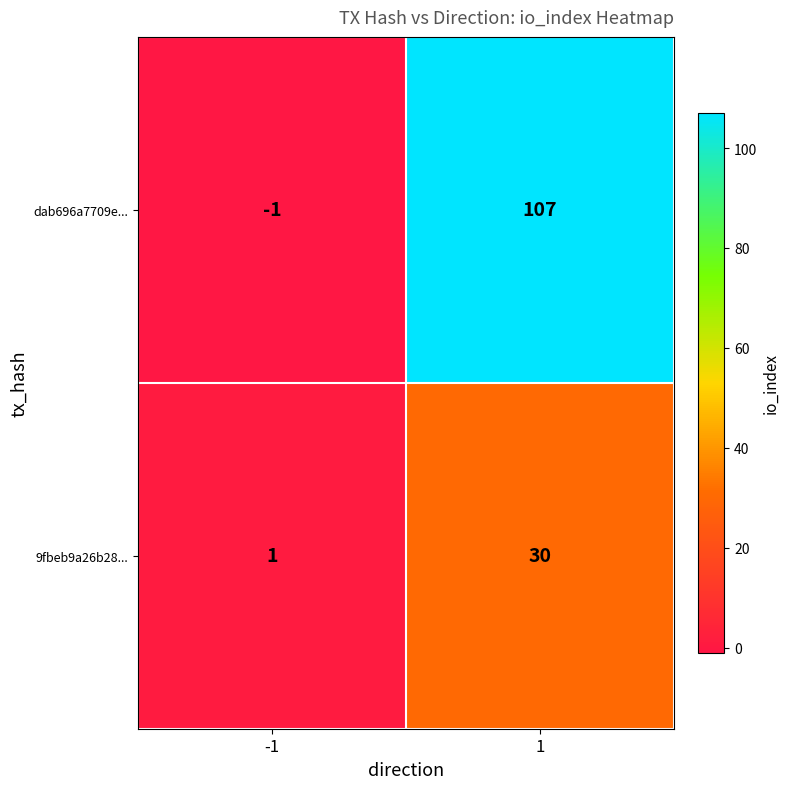

What is the greatest value displayed?

107